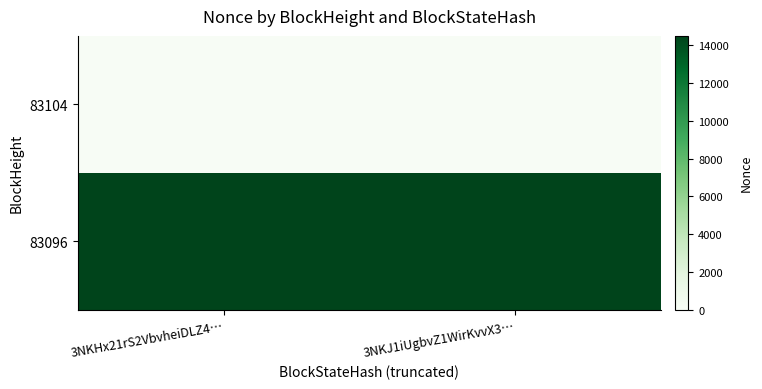

Reading right to left, transcribe all the data shown in this chart.

83104: 3NKJ1iUgbvZ1WirKvvX3…=0	3NKHx21rS2VbvheiDLZ4…=0
83096: 3NKJ1iUgbvZ1WirKvvX3…=14494	3NKHx21rS2VbvheiDLZ4…=14494